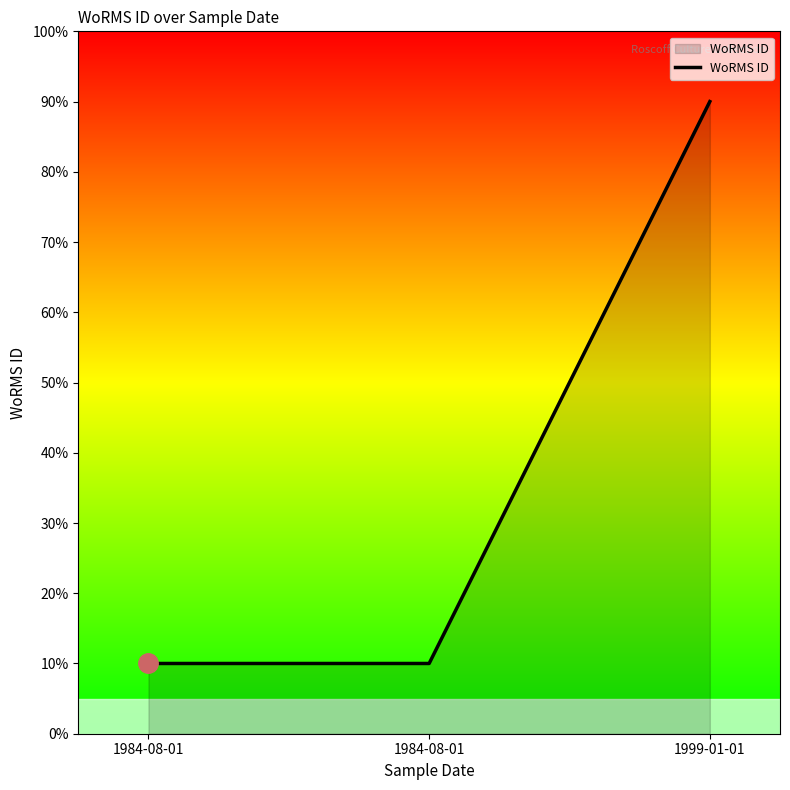

Count the number of categories in the chart.

3